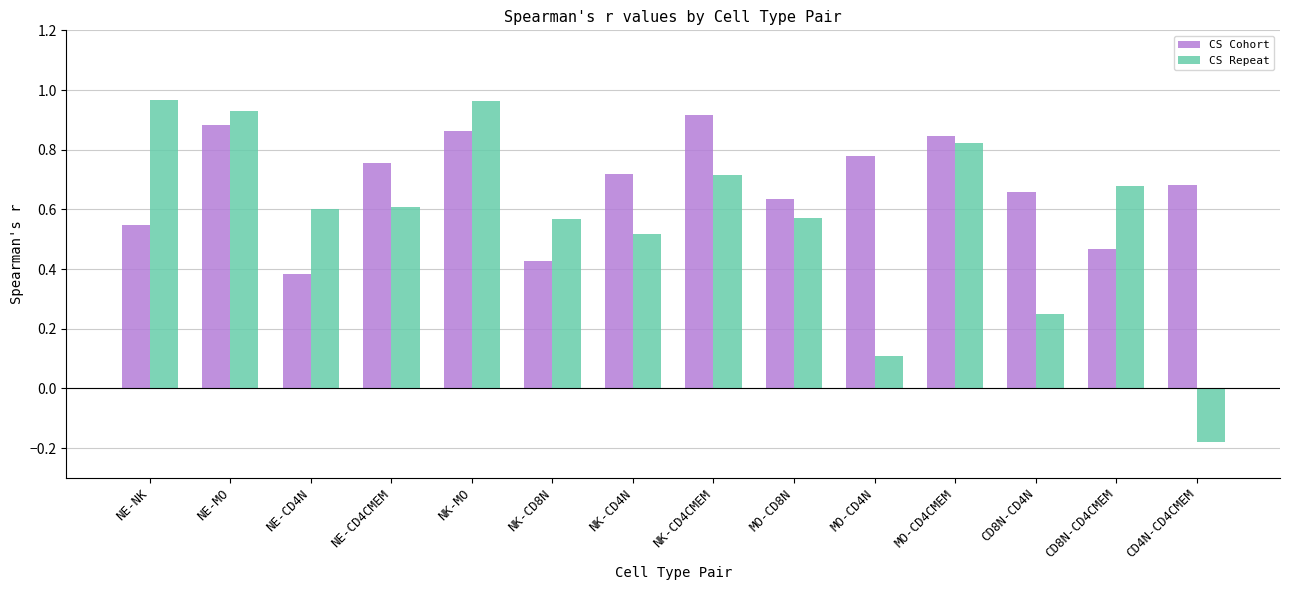

Count the CS Cohort values in the range 0 to 1.

14